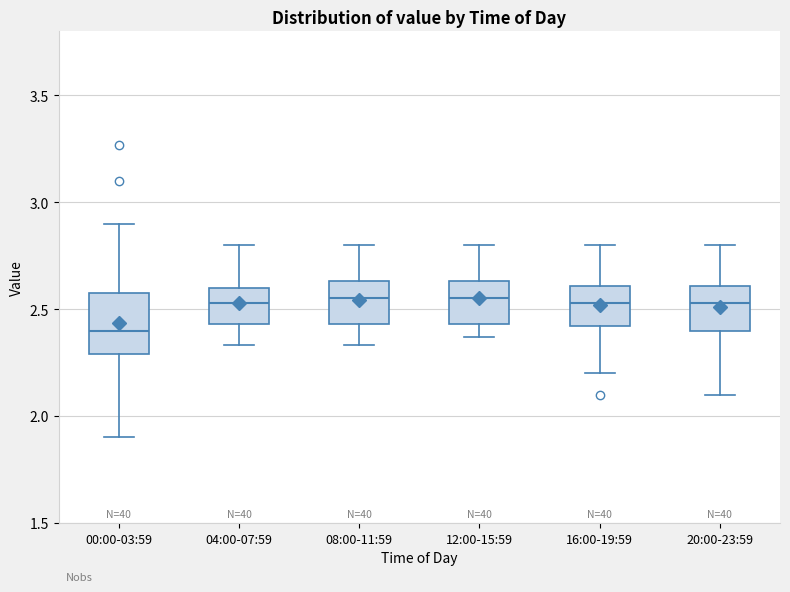

Reading left to right, transcribe this box plot: for each box, give where its median line is, the range the box spans, and where its two whiskers end, as read against the y-axis. The values are not printed on the chart, so give them approximately, as read against the axis.

00:00-03:59: median 2.40, box 2.30 to 2.60, whiskers 1.90 to 2.90
04:00-07:59: median 2.55, box 2.45 to 2.60, whiskers 2.35 to 2.80
08:00-11:59: median 2.55, box 2.45 to 2.65, whiskers 2.35 to 2.80
12:00-15:59: median 2.55, box 2.45 to 2.65, whiskers 2.35 to 2.80
16:00-19:59: median 2.55, box 2.40 to 2.60, whiskers 2.20 to 2.80
20:00-23:59: median 2.55, box 2.40 to 2.60, whiskers 2.10 to 2.80